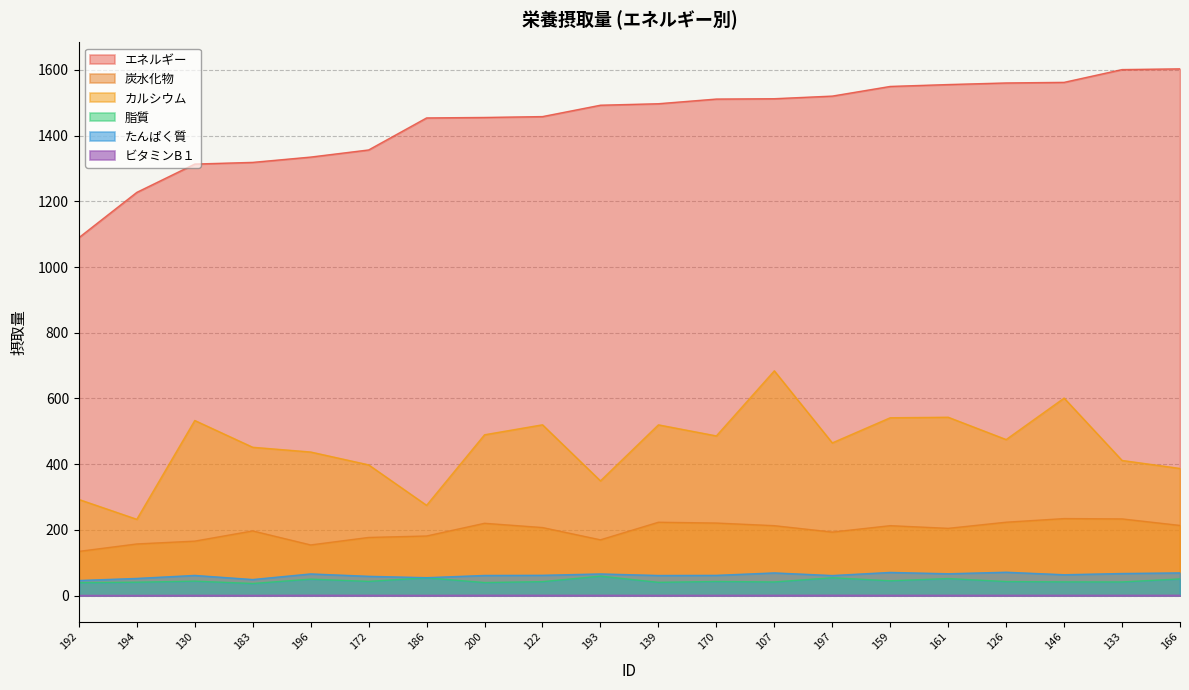

True or false: エネルギー and カルシウム intersect in this chart.

False